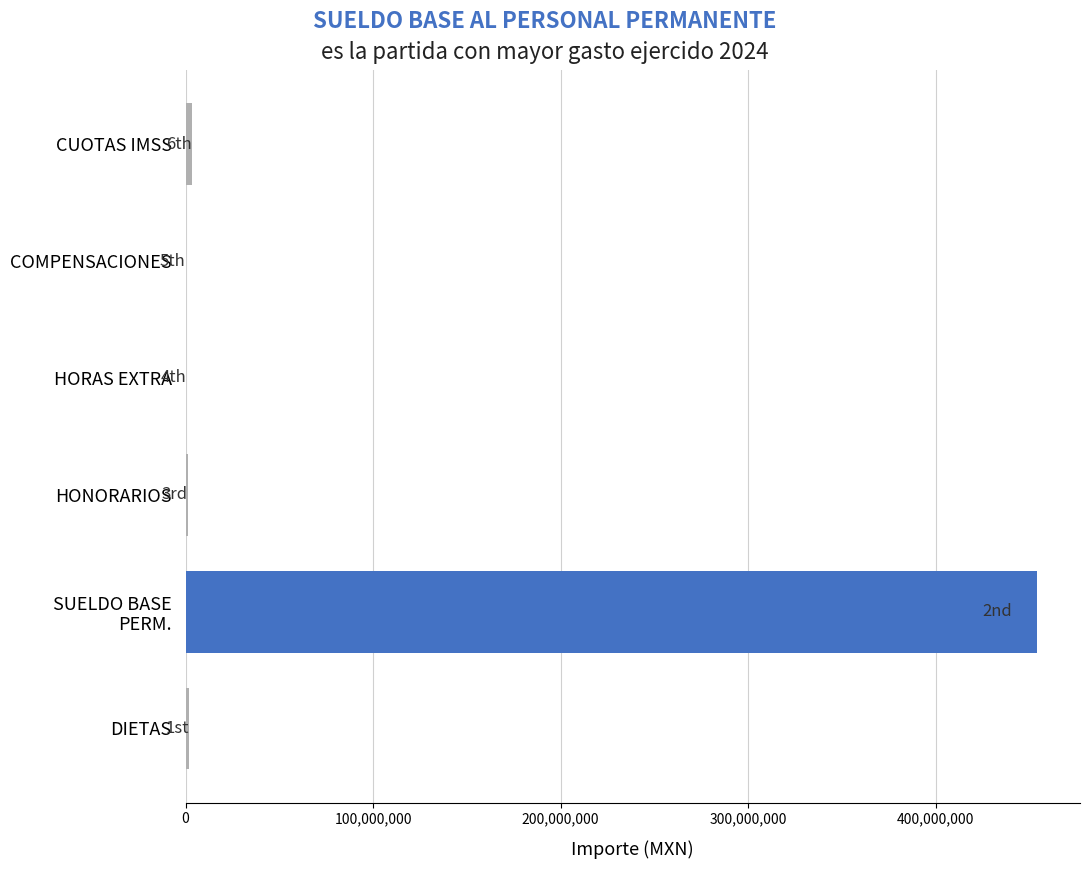

What is the sum of all values?

461278183.8